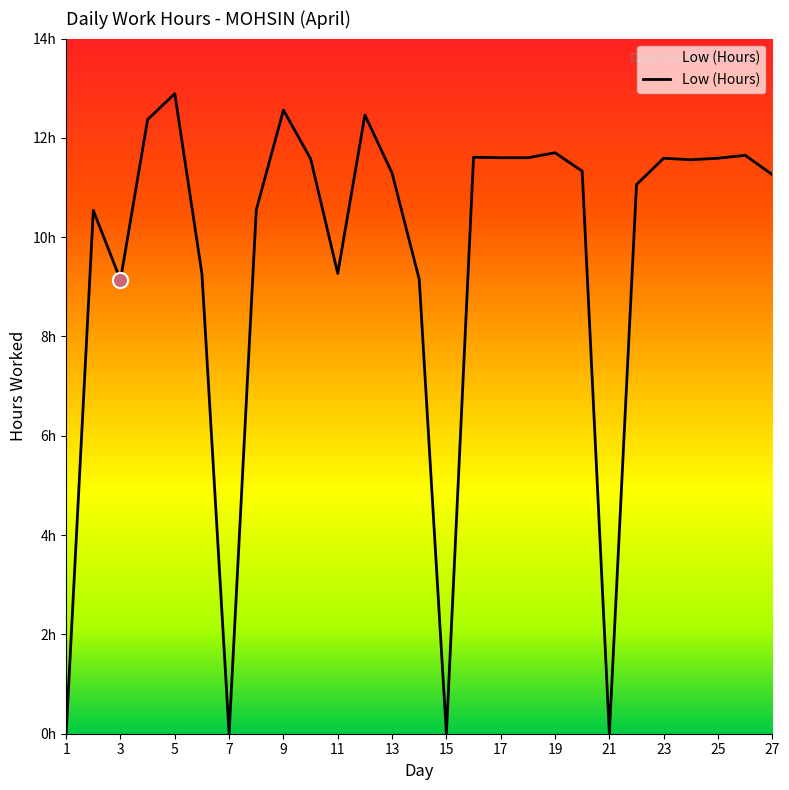

Does the chart have visible grid lines?

No